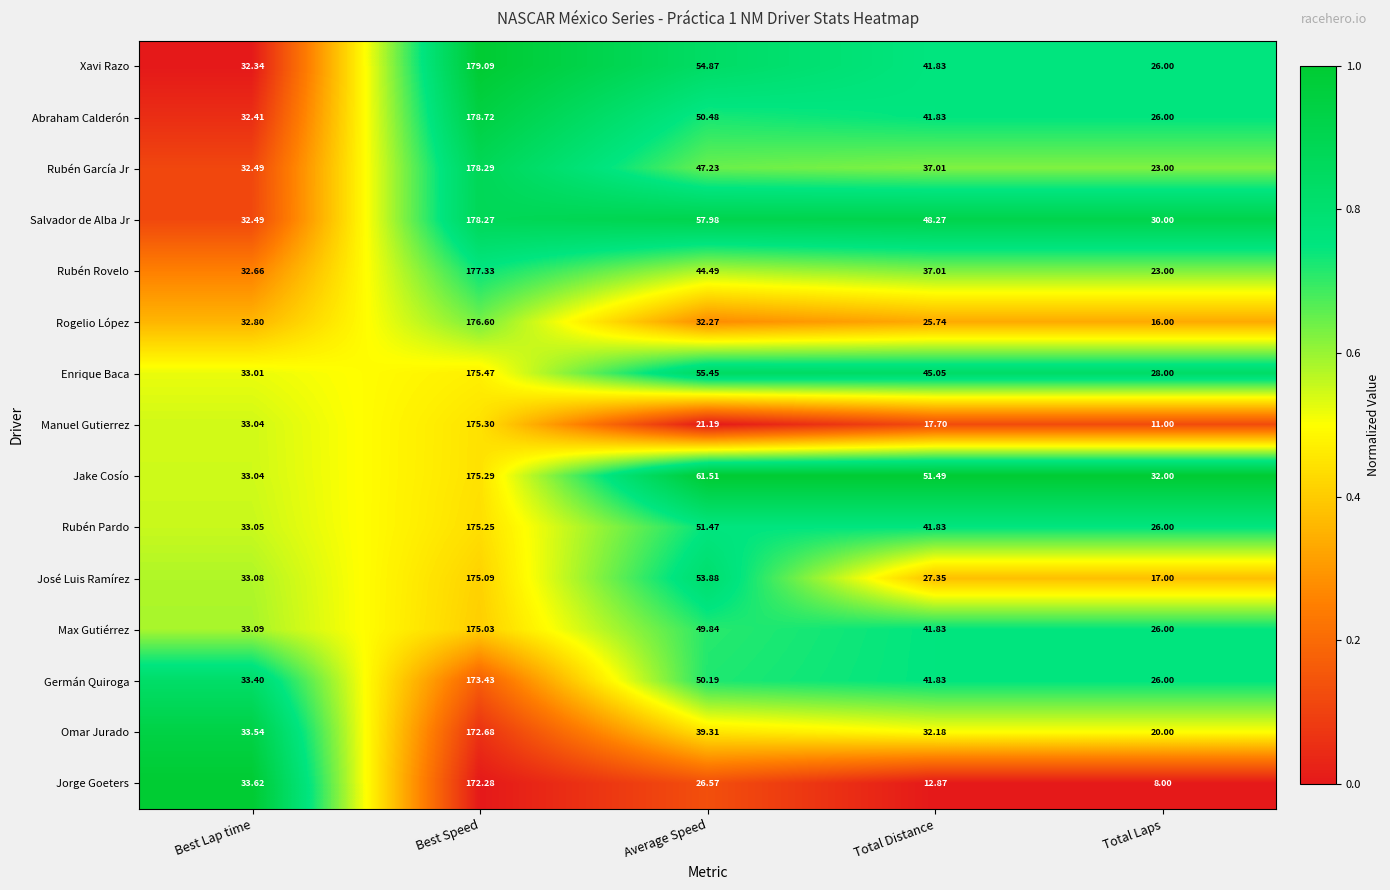

What is the total value across all series at Average Speed?

696.7